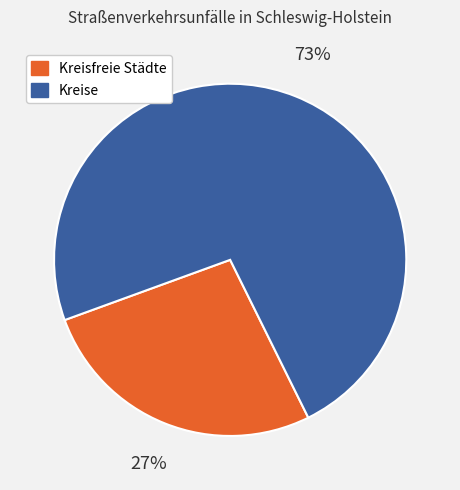

True or false: Kreisfreie Städte accounts for 32% of the total.

False